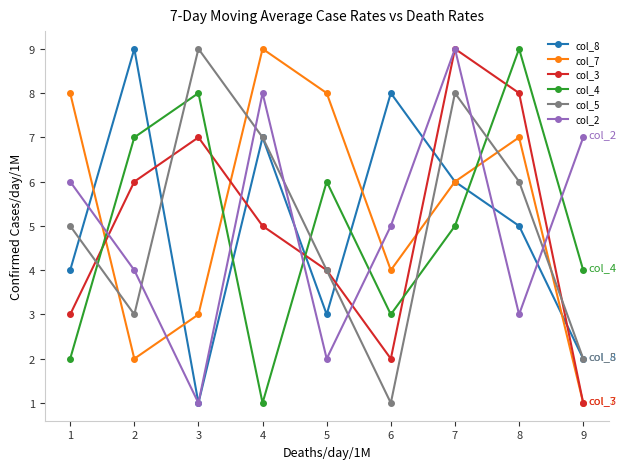

Which series changed the most between 4 and 5?

col_2